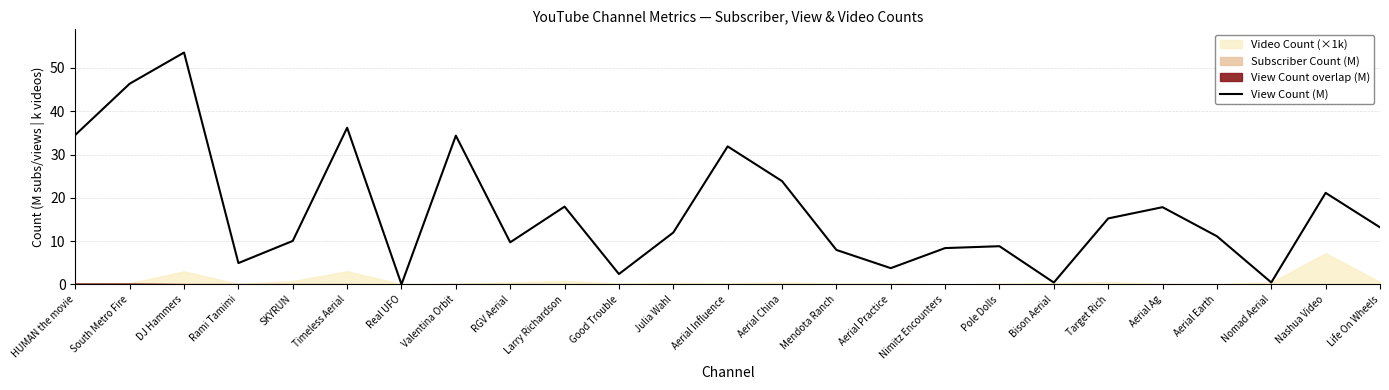

At which category does the data reach its first local valley?

Rami Tamimi